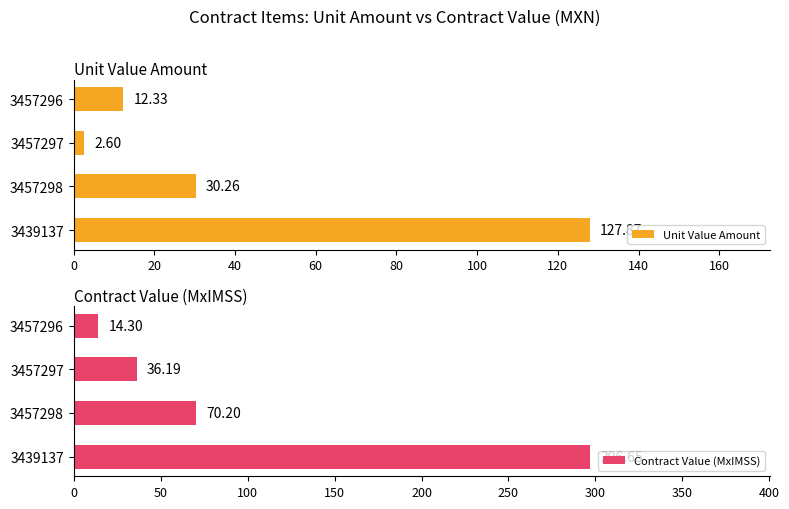

How many groups of bars are there?

4